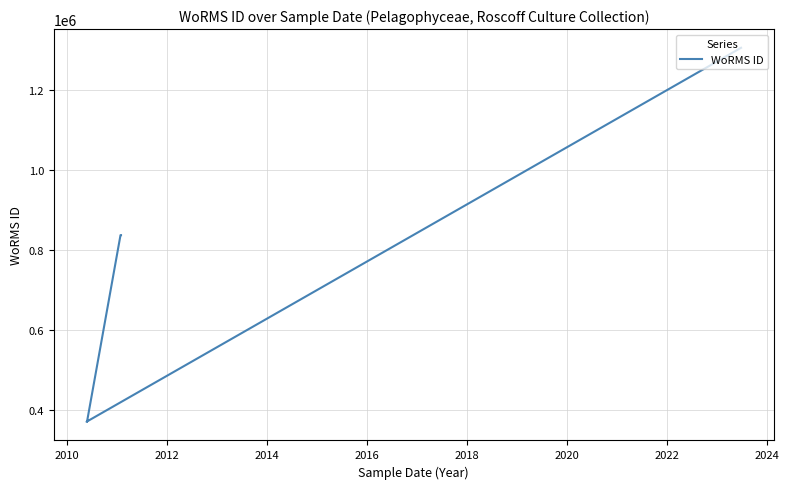

The value at 2008 is 757294. True or false?

False